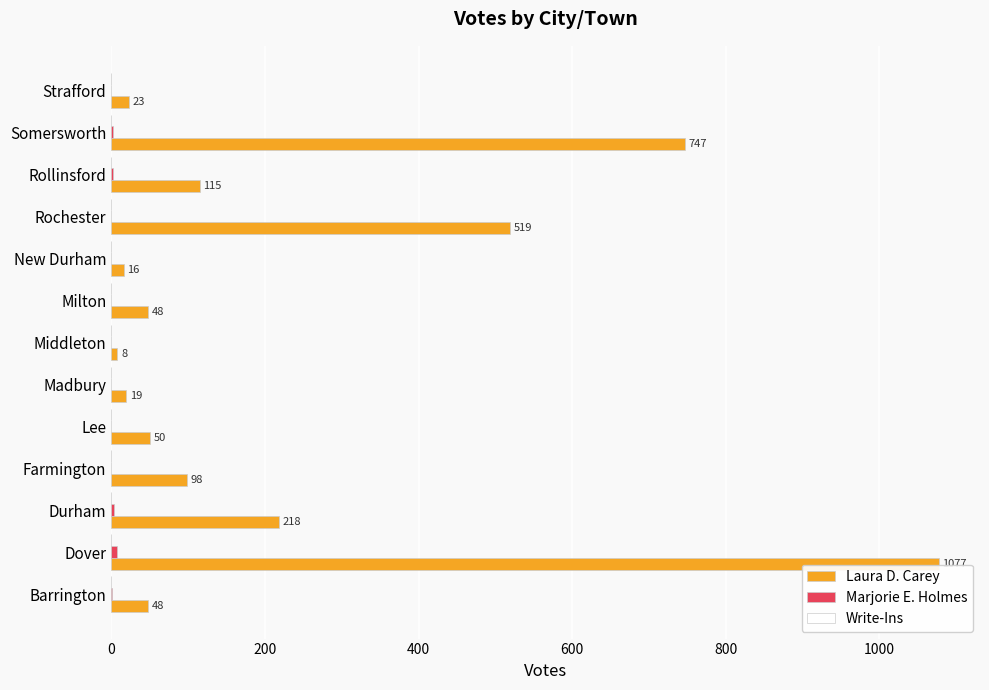

Between Durham and Somersworth, which series saw the biggest shift?

Laura D. Carey